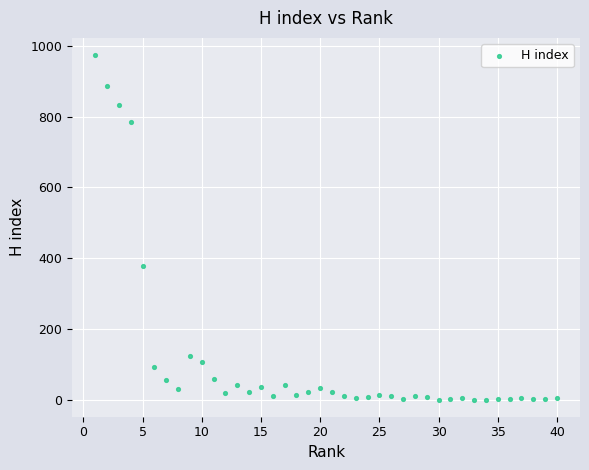

What Y value in the scatter plot is closest to 487?

378